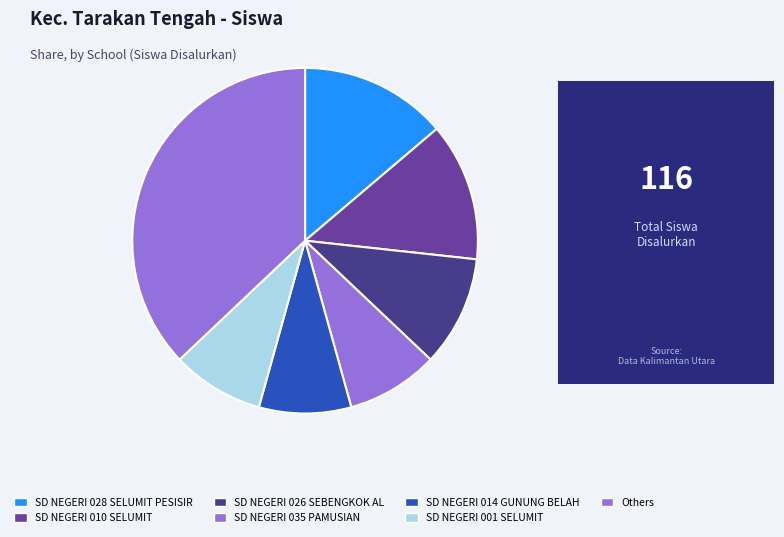

Which category has the biggest portion of the pie?

Others